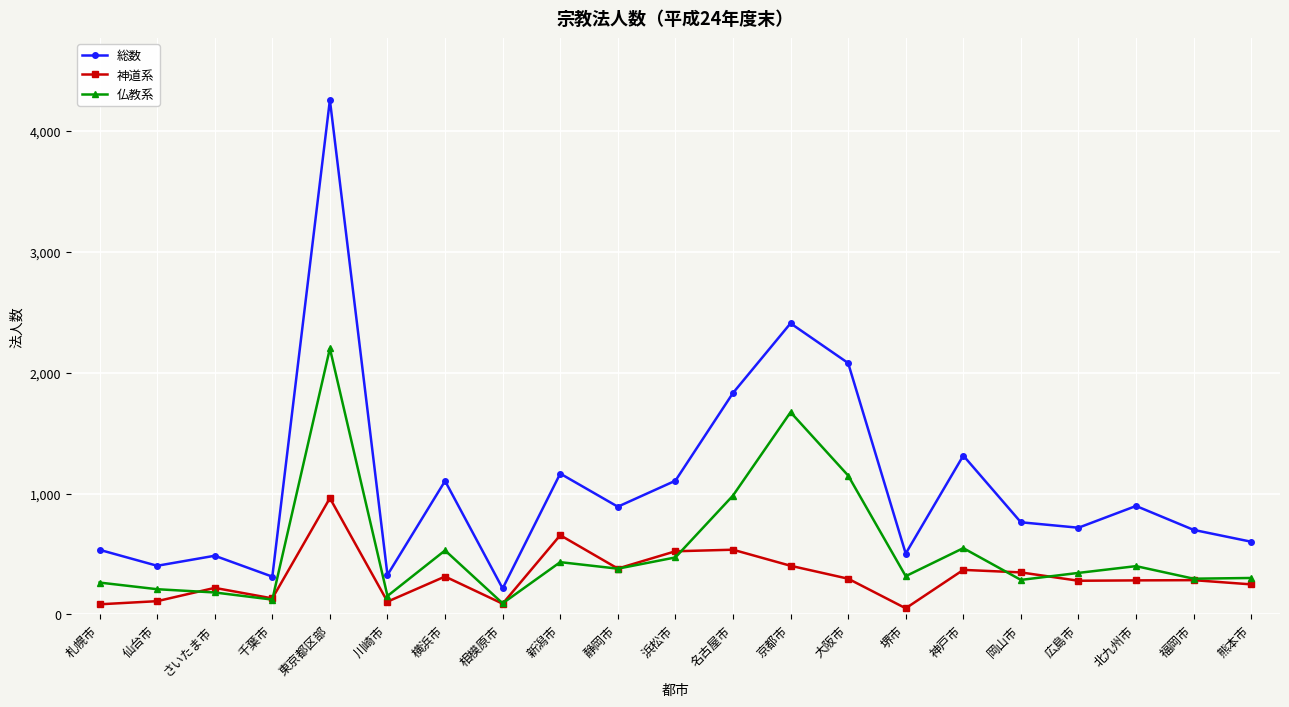

At which label is 神道系 closest to 506?

浜松市